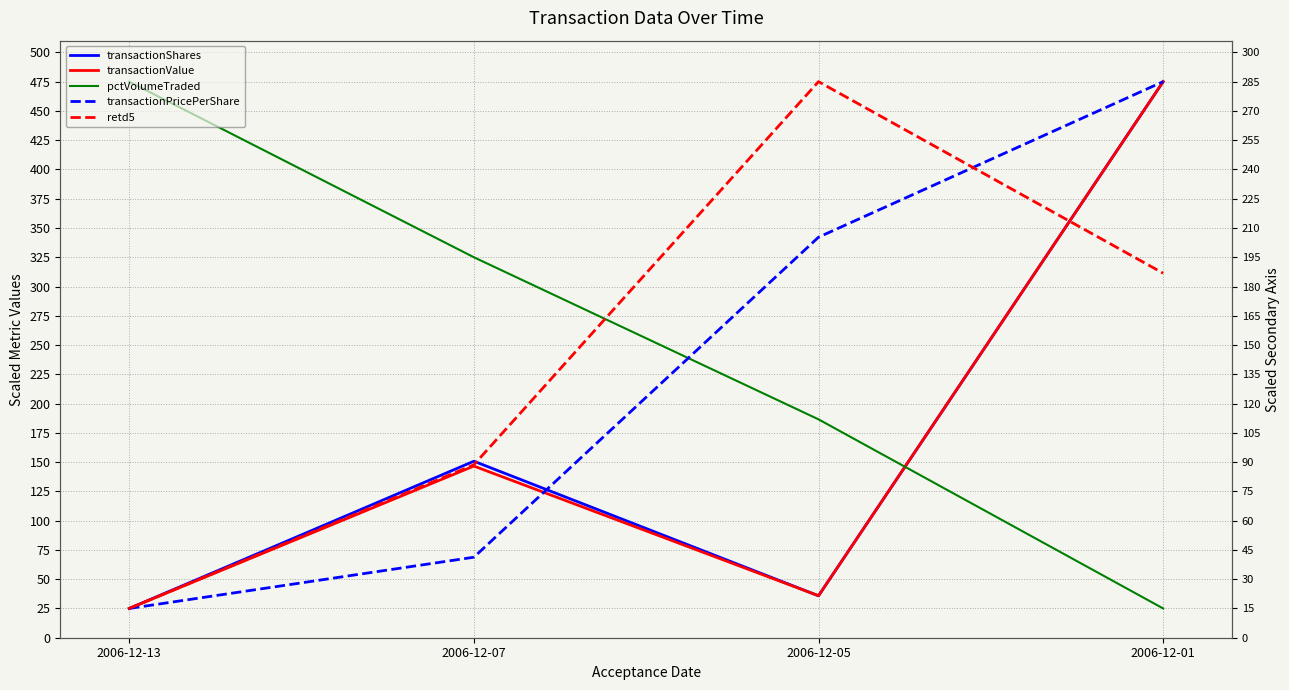

Which series has the largest range (max minus min)?

transactionShares